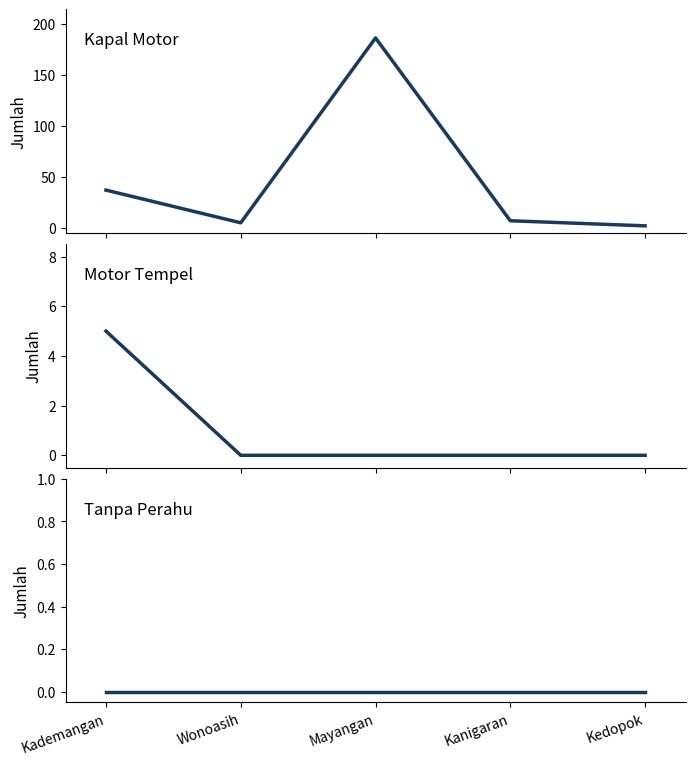

What is the label of the 5th point from the right?

Kademangan